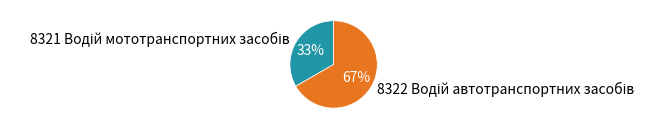

Is there a majority slice in this chart?

Yes